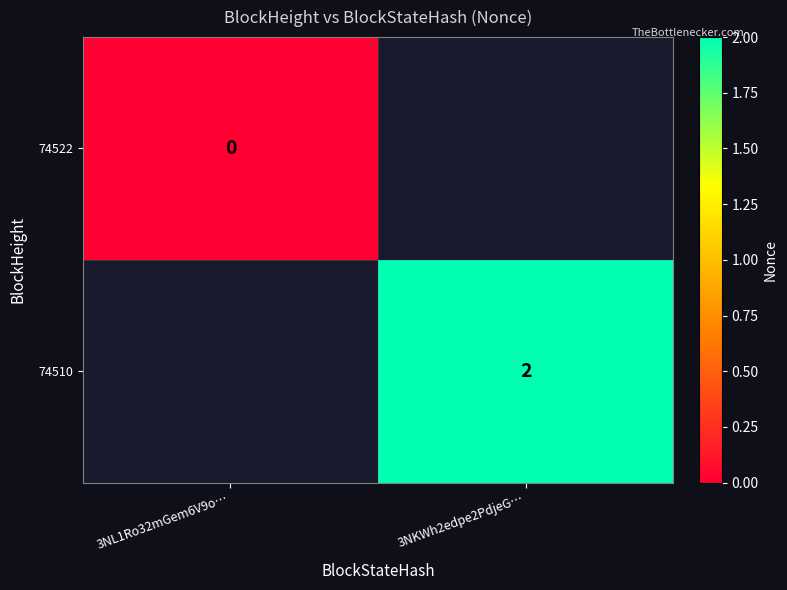

The value of 74510 at 3NKWh2edpe2PdjeG… is 2. True or false?

True